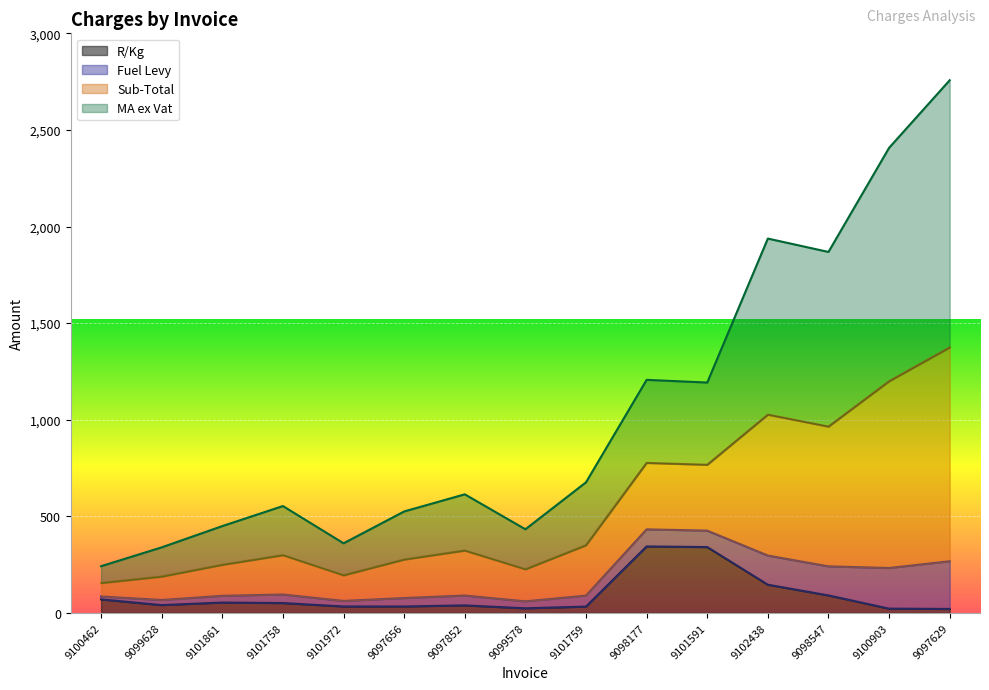

What position from the left is 9101758?

4